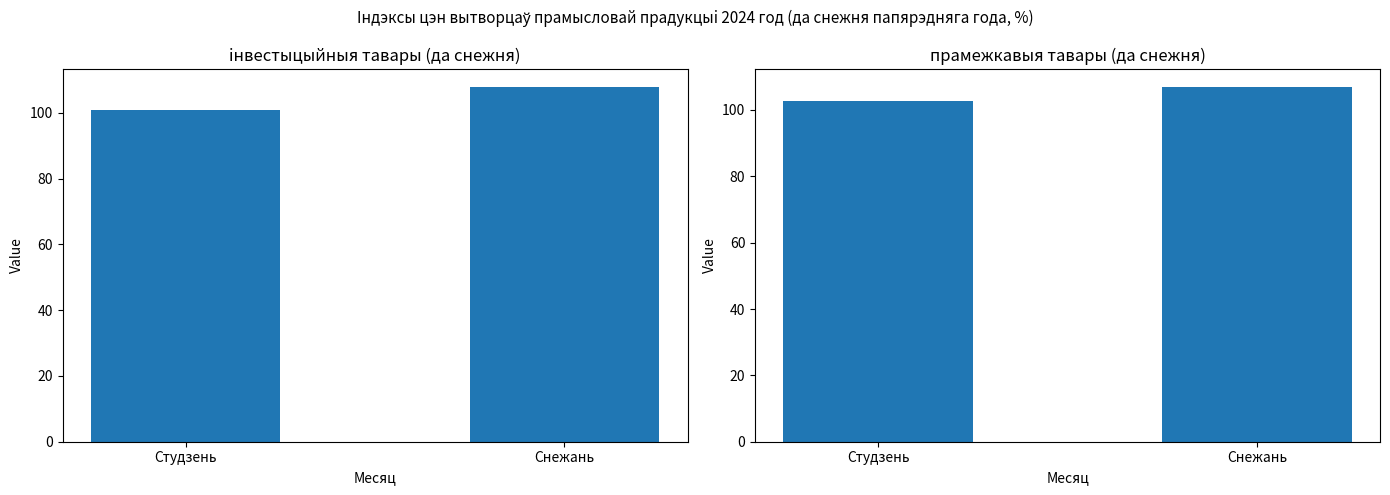

What is the total value across all series at Снежань?

214.7